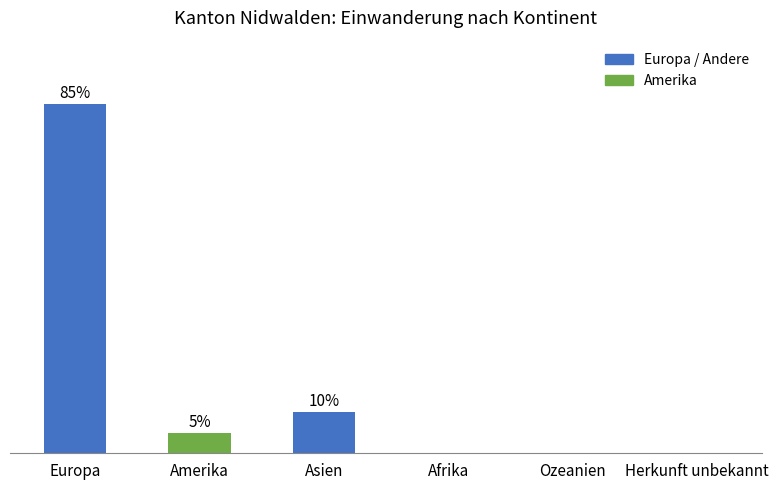

Where does the data first go above 5?

Europa